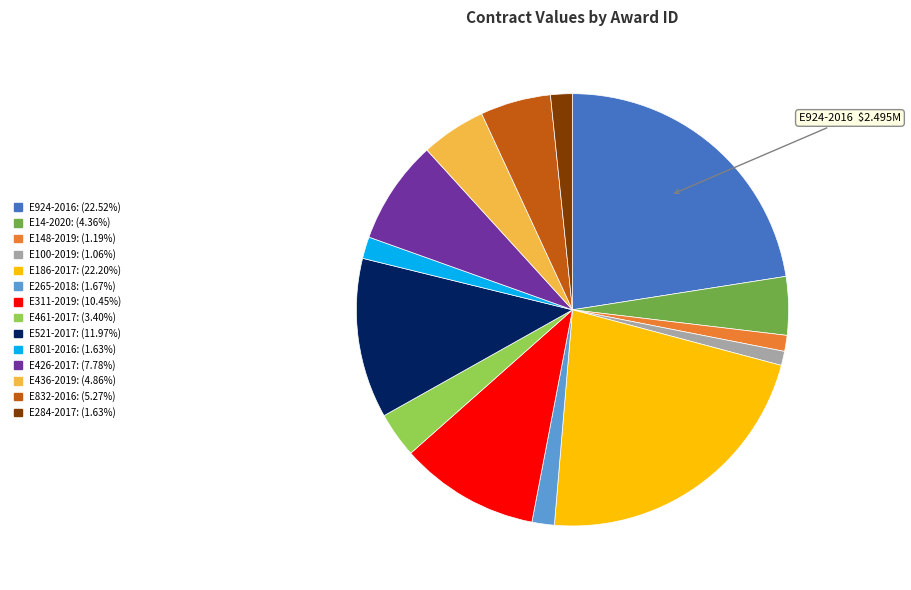

How many segments does this pie chart have?

14